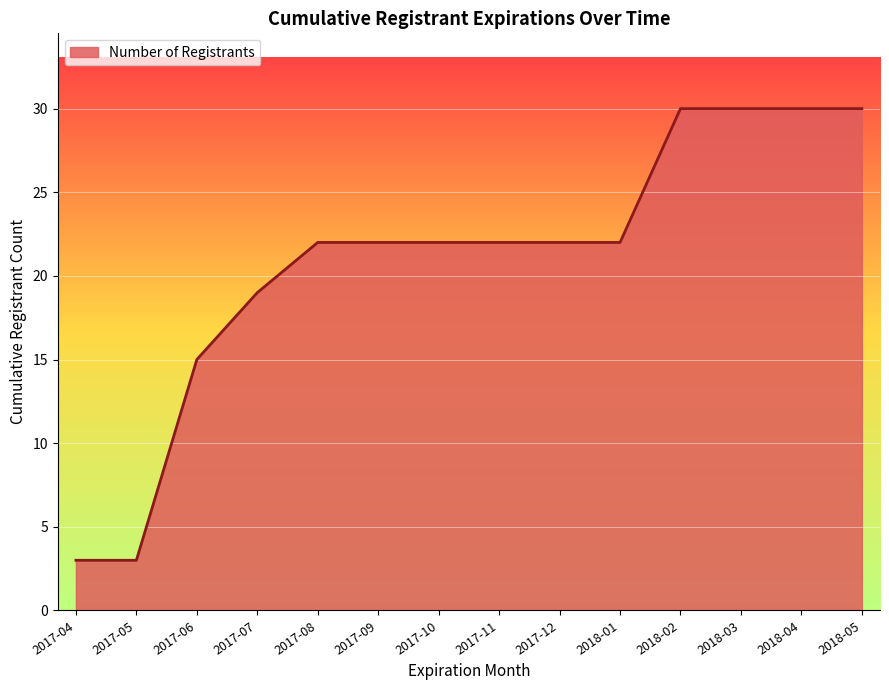

What is the ratio of the value at 2017-09 to the value at 2018-05?

0.7